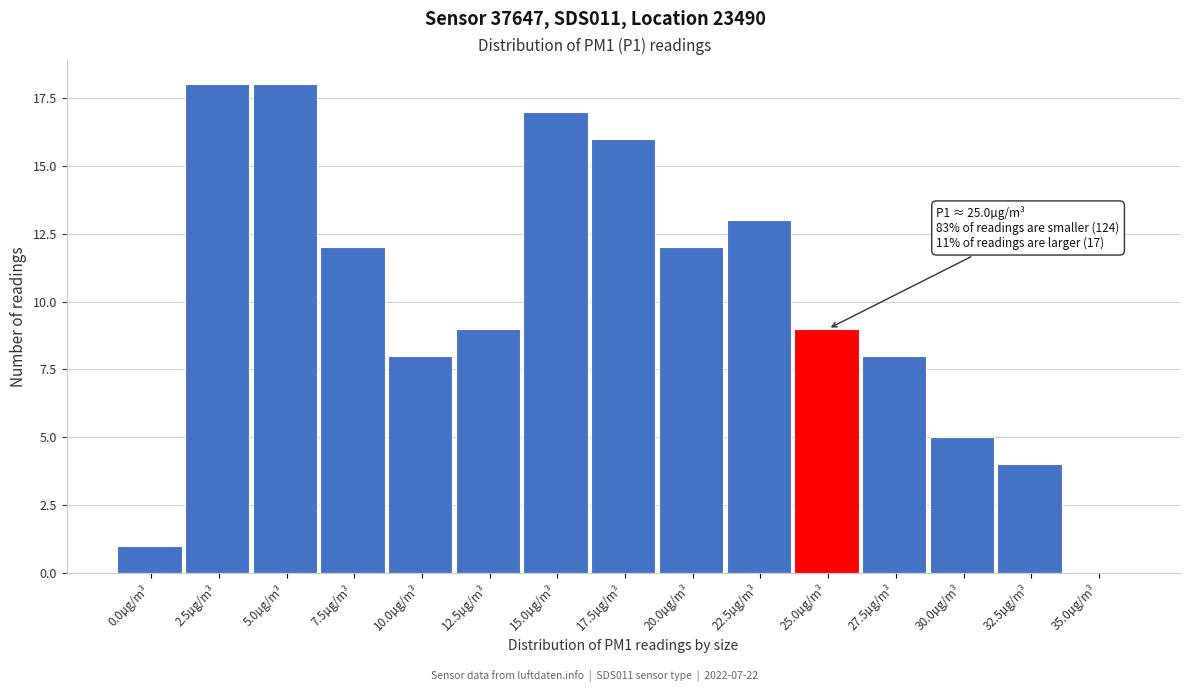

Reading right to left, list all the values displayed in this chart.

35.0µg/m³=0	32.5µg/m³=4	30.0µg/m³=5	27.5µg/m³=8	25.0µg/m³=9	22.5µg/m³=13	20.0µg/m³=12	17.5µg/m³=16	15.0µg/m³=17	12.5µg/m³=9	10.0µg/m³=8	7.5µg/m³=12	5.0µg/m³=18	2.5µg/m³=18	0.0µg/m³=1